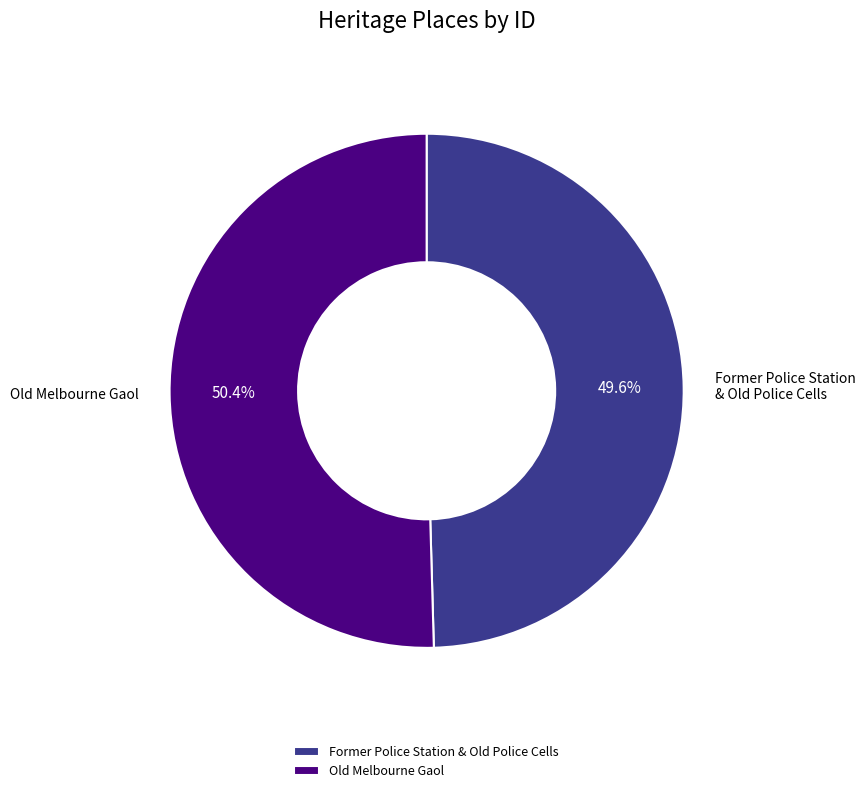

To the nearest percent, what is the average slice percentage?

50%